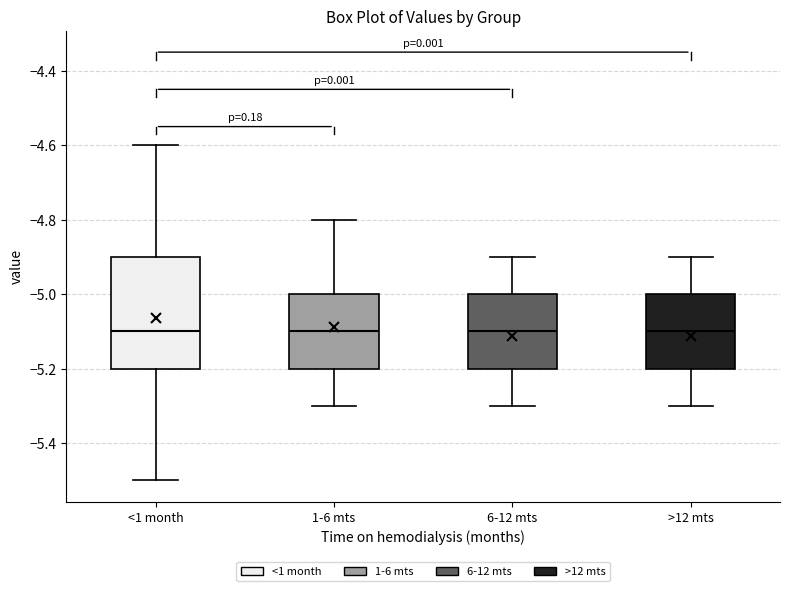

Reading left to right, read every box against the y-axis: the position of its median line, the range the box covers, and the ends of its whiskers. The values are not printed on the chart, so give them approximately, as read against the axis.

<1 month: median -5.1, box -5.2 to -4.9, whiskers -5.5 to -4.6
1-6 mts: median -5.1, box -5.2 to -5.0, whiskers -5.3 to -4.8
6-12 mts: median -5.1, box -5.2 to -5.0, whiskers -5.3 to -4.9
>12 mts: median -5.1, box -5.2 to -5.0, whiskers -5.3 to -4.9